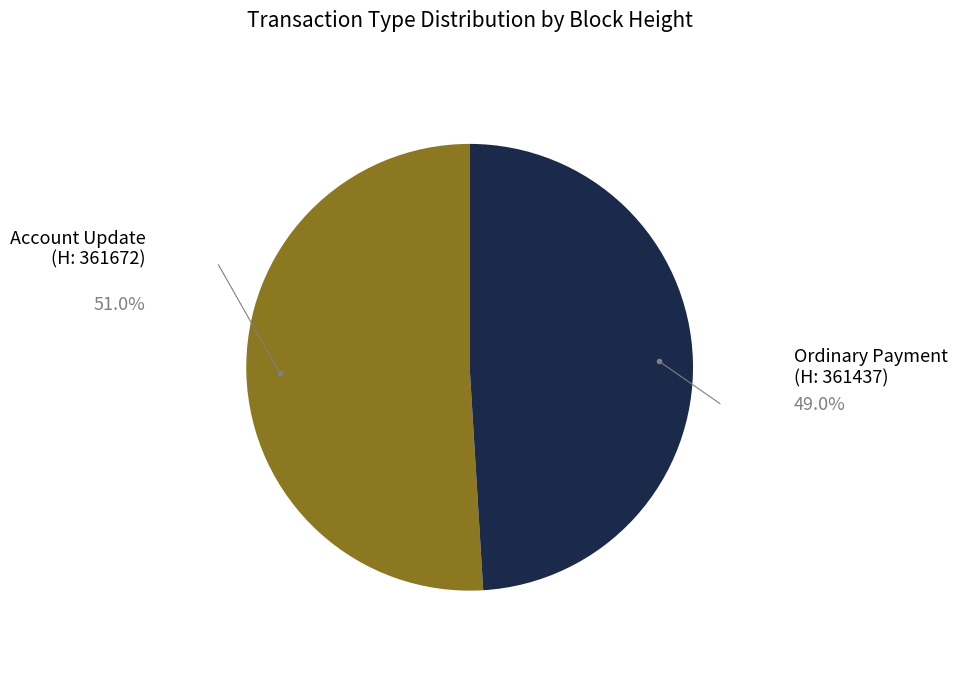

Is there any slice that represents more than half of the pie?

Yes